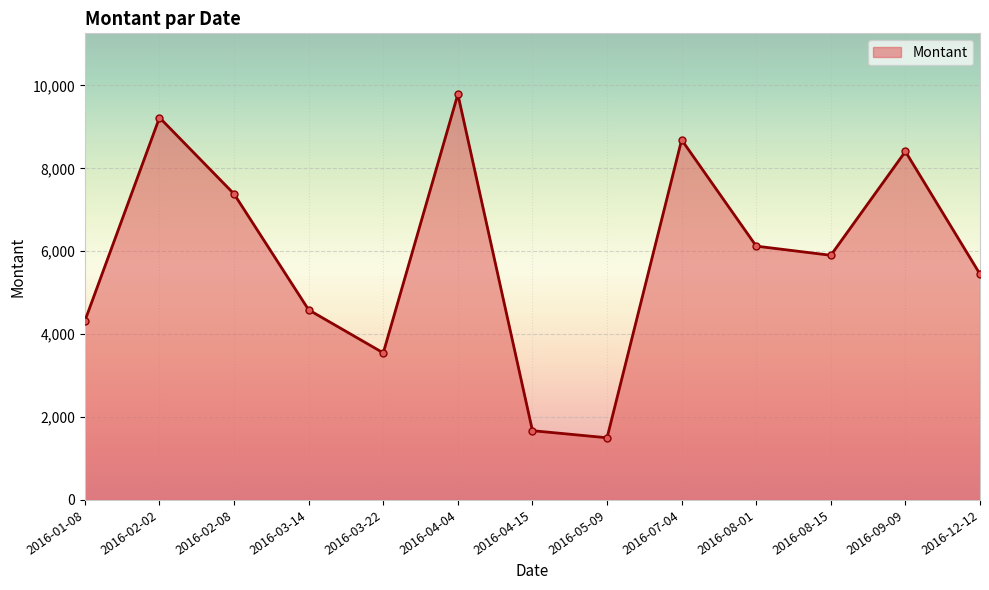

How many lines are shown in the chart?

1